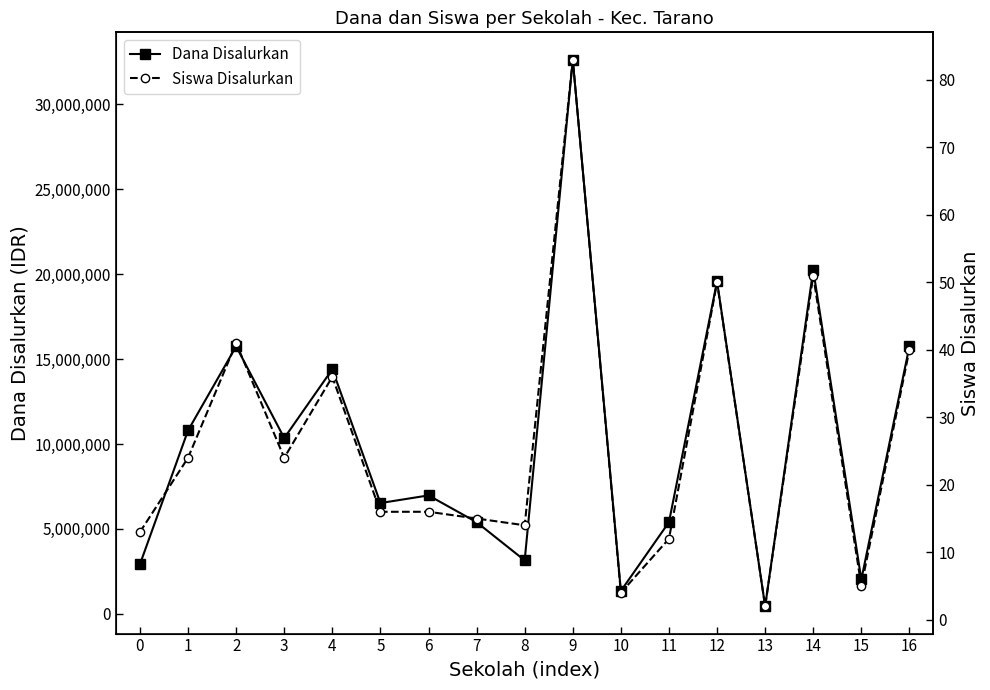

What is the total value across all series at 2?

15750041